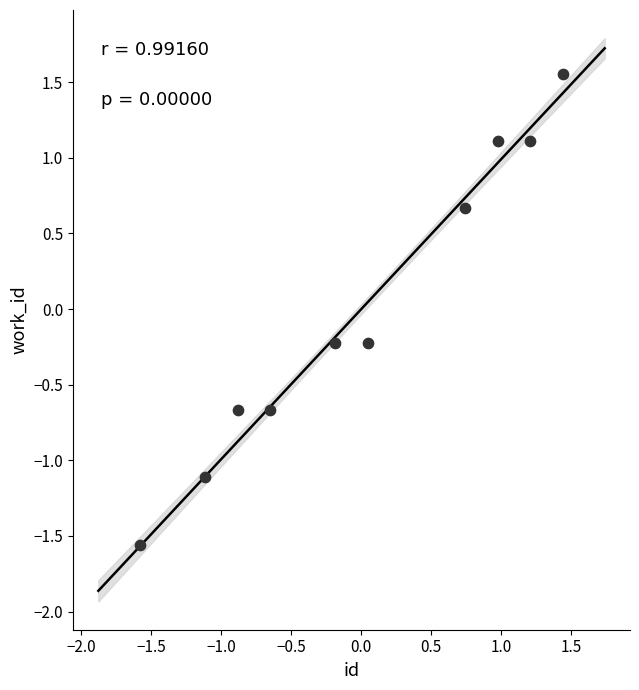

What is the range of X values (max minus min)?

3.0